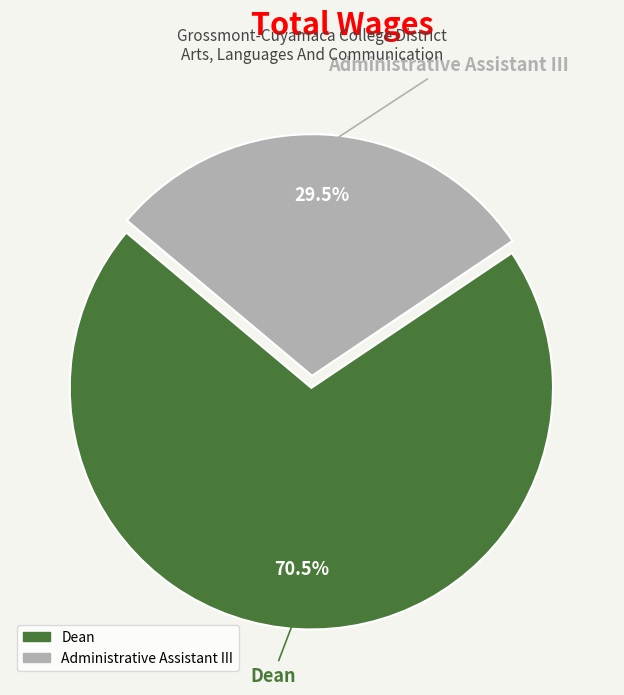

Which category has the smallest portion of the pie?

Administrative Assistant III